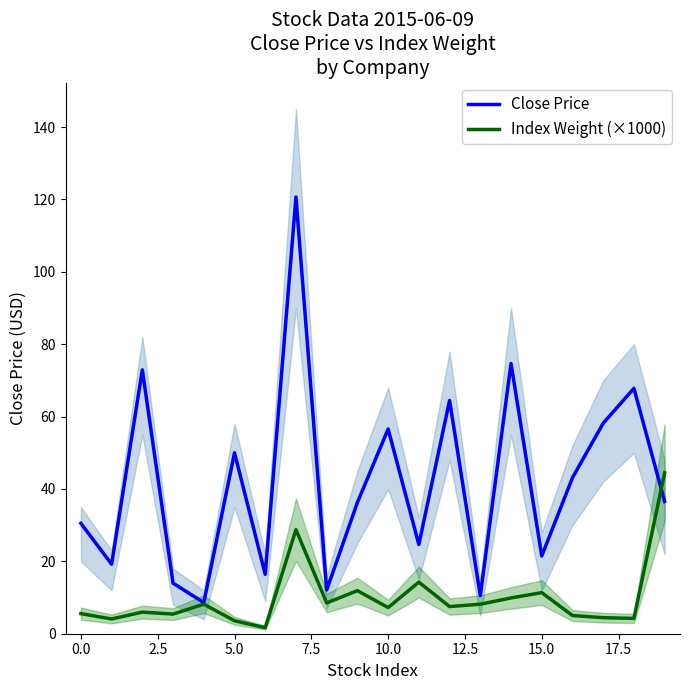

What is the highest value of the Close Price series?

120.7